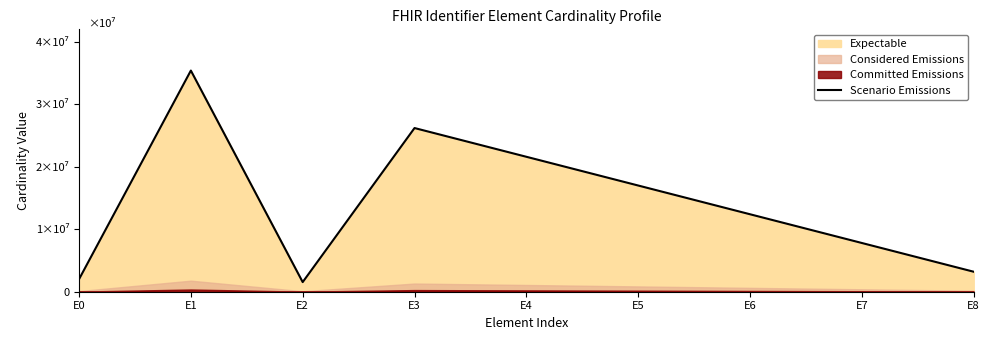

Where is the first local minimum?

E2